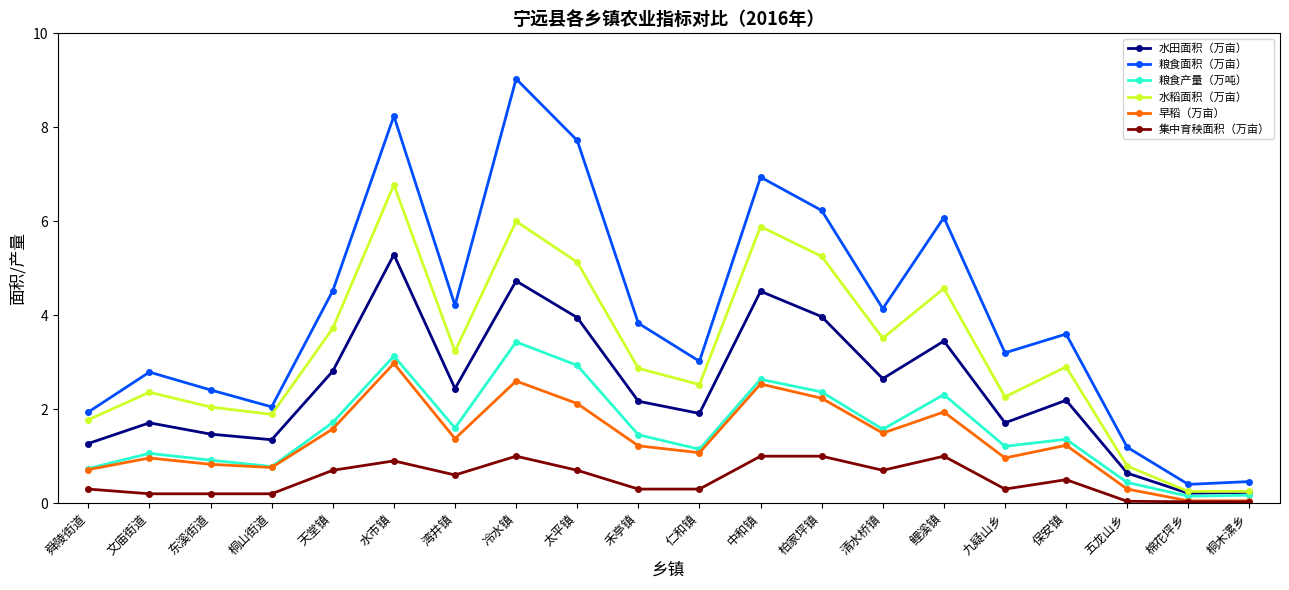

What value does the 集中育秧面积（万亩） series have at 冷水镇?

1.0